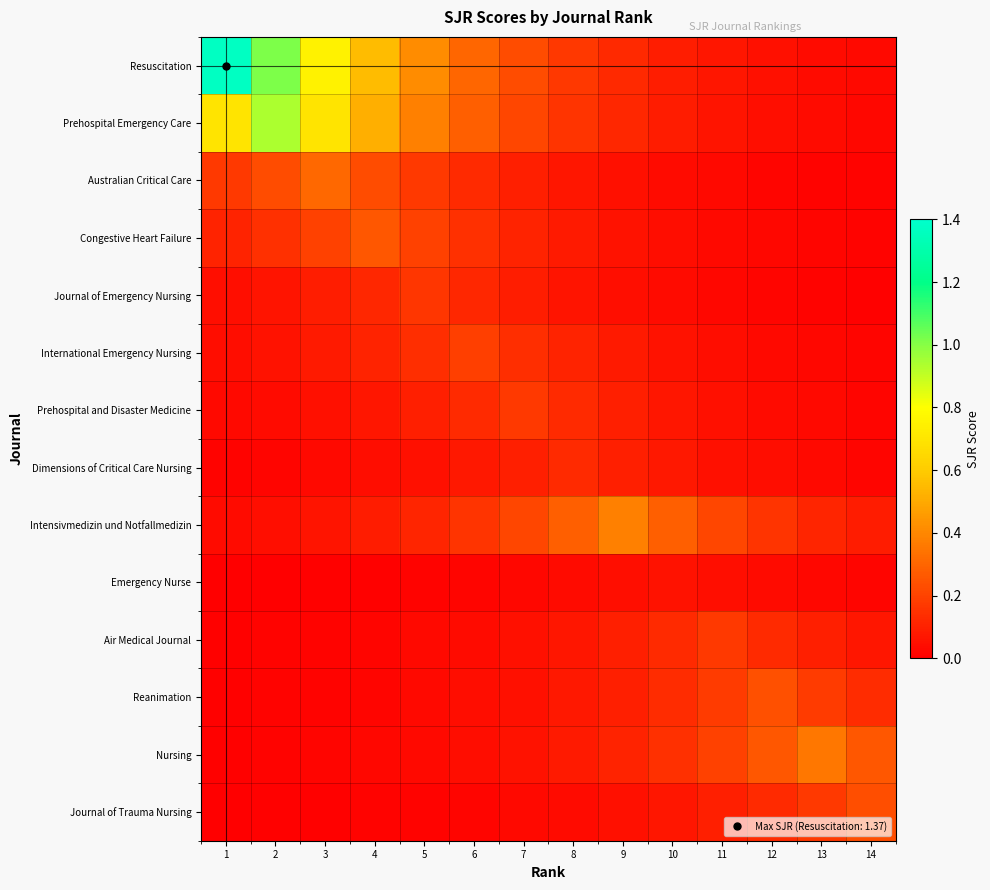

Reading left to right, transcribe all the data shown in this chart.

Resuscitation: 1=1.4	2=1.0	3=0.8	4=0.6	5=0.4	6=0.3	7=0.2	8=0.2	9=0.1	10=0.1	11=0.1	12=0.1	13=0.0	14=0.0
Prehospital Emergency Care: 1=0.7	2=0.9	3=0.7	4=0.5	5=0.4	6=0.3	7=0.2	8=0.2	9=0.1	10=0.1	11=0.1	12=0.0	13=0.0	14=0.0
Australian Critical Care: 1=0.2	2=0.2	3=0.3	4=0.2	5=0.2	6=0.1	7=0.1	8=0.1	9=0.1	10=0.0	11=0.0	12=0.0	13=0.0	14=0.0
Congestive Heart Failure: 1=0.1	2=0.1	3=0.2	4=0.3	5=0.2	6=0.1	7=0.1	8=0.1	9=0.1	10=0.0	11=0.0	12=0.0	13=0.0	14=0.0
Journal of Emergency Nursing: 1=0.0	2=0.1	3=0.1	4=0.1	5=0.2	6=0.1	7=0.1	8=0.1	9=0.0	10=0.0	11=0.0	12=0.0	13=0.0	14=0.0
International Emergency Nursing: 1=0.0	2=0.1	3=0.1	4=0.1	5=0.1	6=0.2	7=0.1	8=0.1	9=0.1	10=0.1	11=0.0	12=0.0	13=0.0	14=0.0
Prehospital and Disaster Medicine: 1=0.0	2=0.0	3=0.1	4=0.1	5=0.1	6=0.1	7=0.2	8=0.1	9=0.1	10=0.1	11=0.1	12=0.0	13=0.0	14=0.0
Dimensions of Critical Care Nursing: 1=0.0	2=0.0	3=0.0	4=0.0	5=0.1	6=0.1	7=0.1	8=0.1	9=0.1	10=0.1	11=0.1	12=0.0	13=0.0	14=0.0
Intensivmedizin und Notfallmedizin: 1=0.0	2=0.0	3=0.1	4=0.1	5=0.1	6=0.2	7=0.2	8=0.3	9=0.4	10=0.3	11=0.2	12=0.2	13=0.1	14=0.1
Emergency Nurse: 1=0.0	2=0.0	3=0.0	4=0.0	5=0.0	6=0.0	7=0.0	8=0.0	9=0.0	10=0.1	11=0.0	12=0.0	13=0.0	14=0.0
Air Medical Journal: 1=0.0	2=0.0	3=0.0	4=0.0	5=0.0	6=0.0	7=0.1	8=0.1	9=0.1	10=0.1	11=0.2	12=0.1	13=0.1	14=0.1
Reanimation: 1=0.0	2=0.0	3=0.0	4=0.0	5=0.0	6=0.0	7=0.1	8=0.1	9=0.1	10=0.1	11=0.2	12=0.2	13=0.2	14=0.1
Nursing: 1=0.0	2=0.0	3=0.0	4=0.0	5=0.0	6=0.0	7=0.1	8=0.1	9=0.1	10=0.1	11=0.2	12=0.3	13=0.3	14=0.3
Journal of Trauma Nursing: 1=0.0	2=0.0	3=0.0	4=0.0	5=0.0	6=0.0	7=0.0	8=0.0	9=0.1	10=0.1	11=0.1	12=0.1	13=0.2	14=0.2